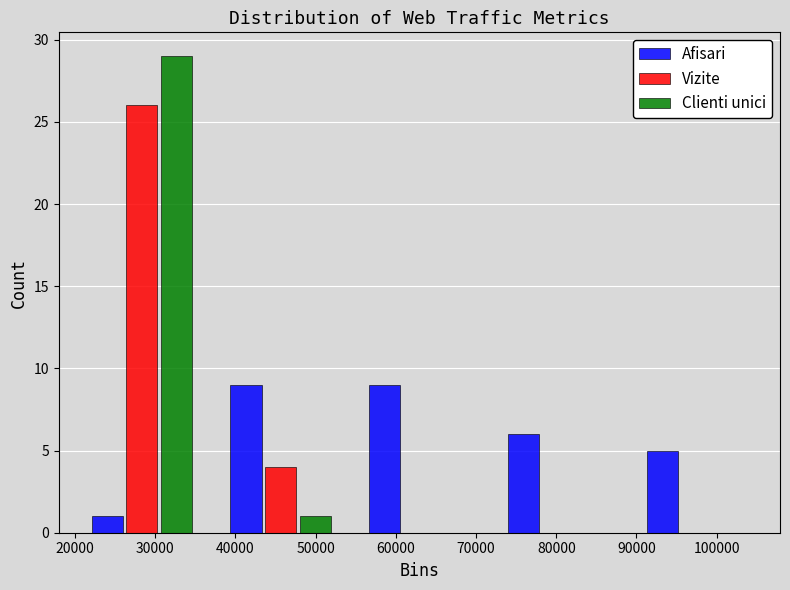

Reading left to right, list every range on the x-axis with the height of the bar of each series over it. Neither the bar edges nor the heights are printed on the chart, so give them approximately, as read against the axes.

20000 to 37000: Afisari=1	Vizite=26	Clienti unici=29
37000 to 54000: Afisari=9	Vizite=4	Clienti unici=1
54000 to 72000: Afisari=9	Vizite=0	Clienti unici=0
72000 to 89000: Afisari=6	Vizite=0	Clienti unici=0
89000 to 106000: Afisari=5	Vizite=0	Clienti unici=0